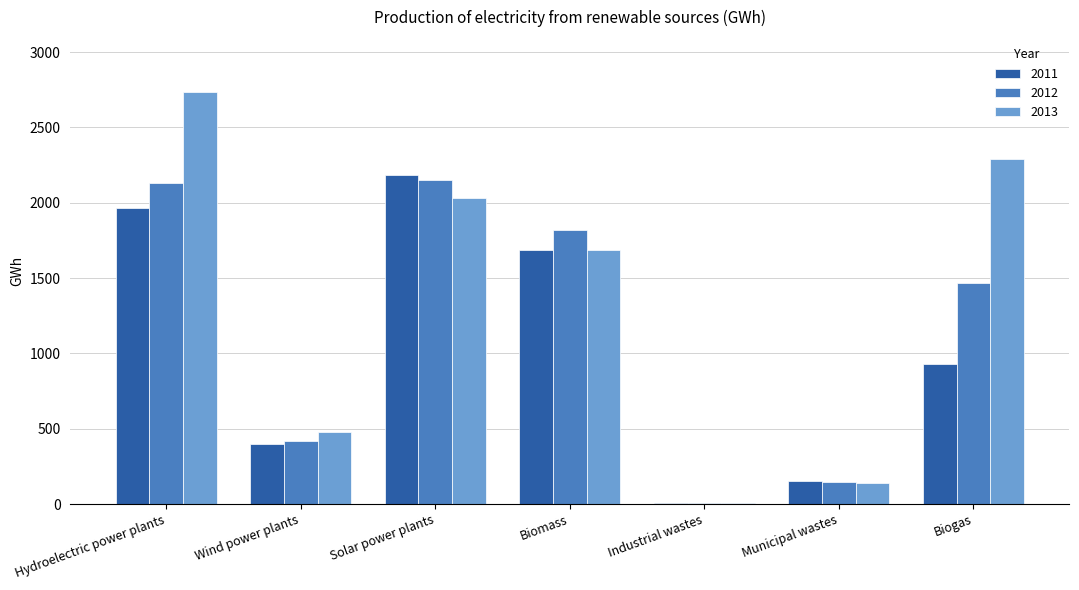

Between Municipal wastes and Biogas, which series saw the biggest shift?

2013